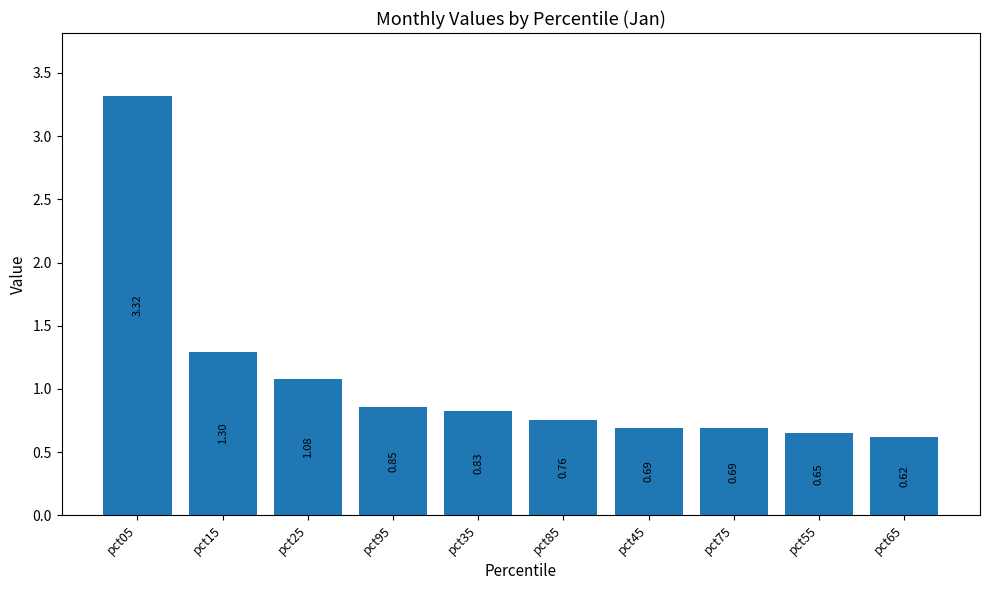

Between pct95 and pct85, which is larger?

pct95